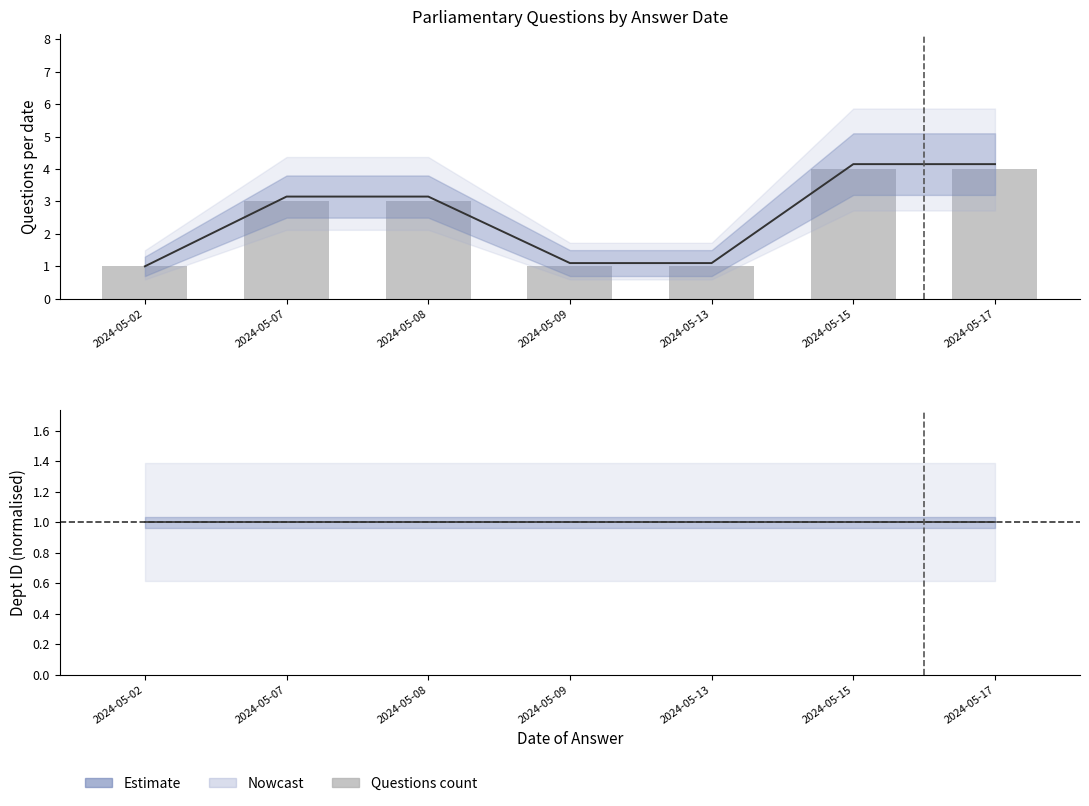

Rank the categories by value from lowest to highest.

2024-05-02, 2024-05-09, 2024-05-13, 2024-05-07, 2024-05-08, 2024-05-15, 2024-05-17